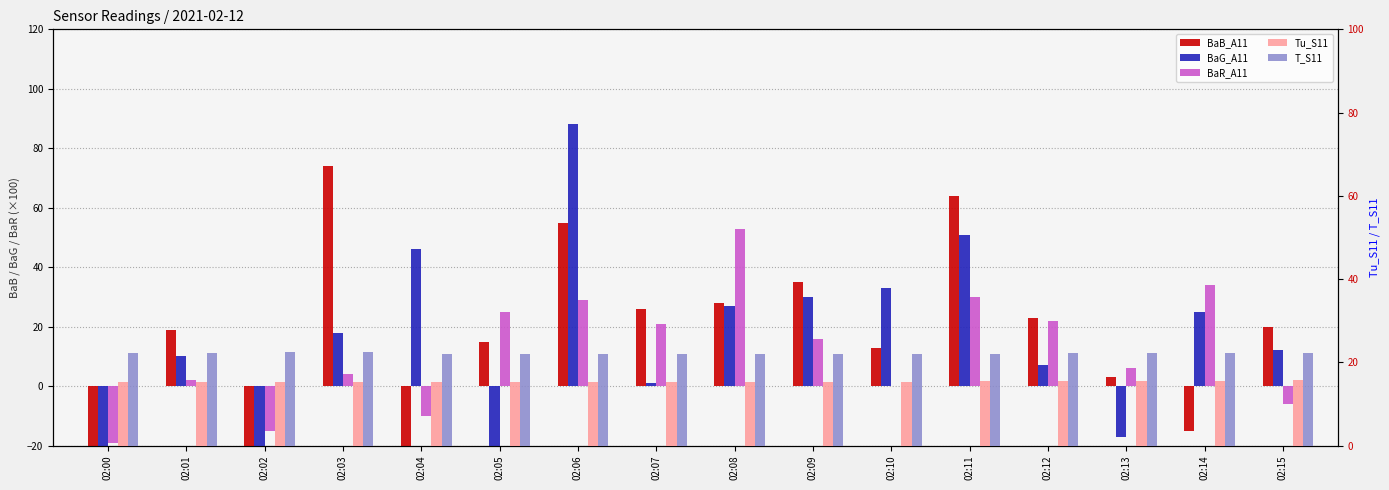

How many bars are there in total?

80